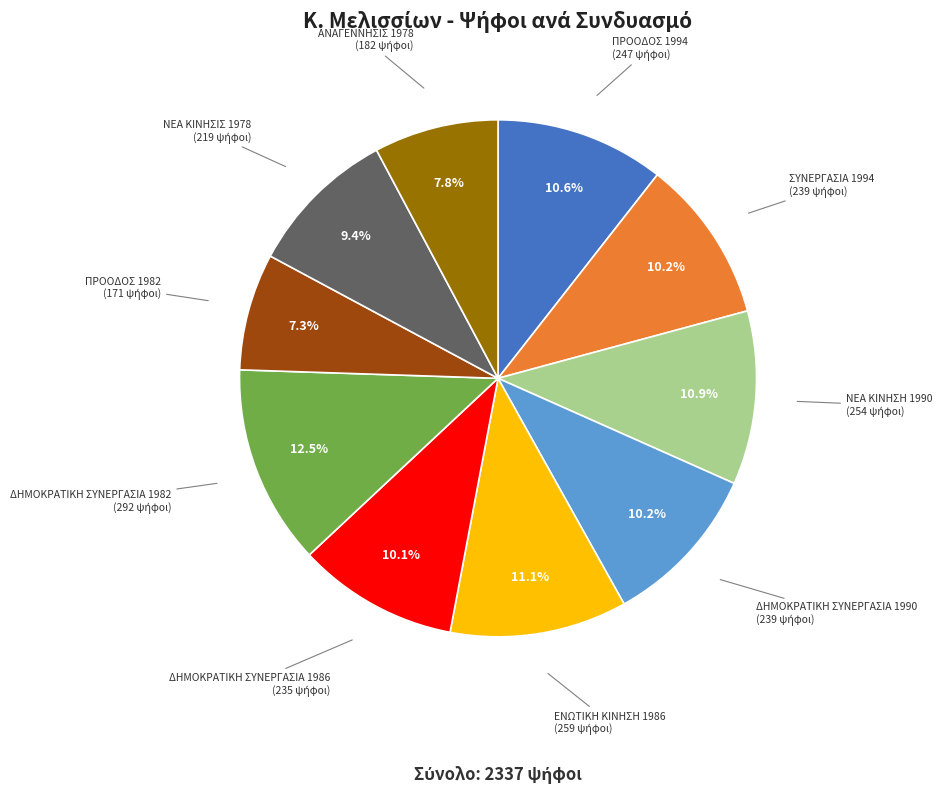

Does any single category account for the majority?

No